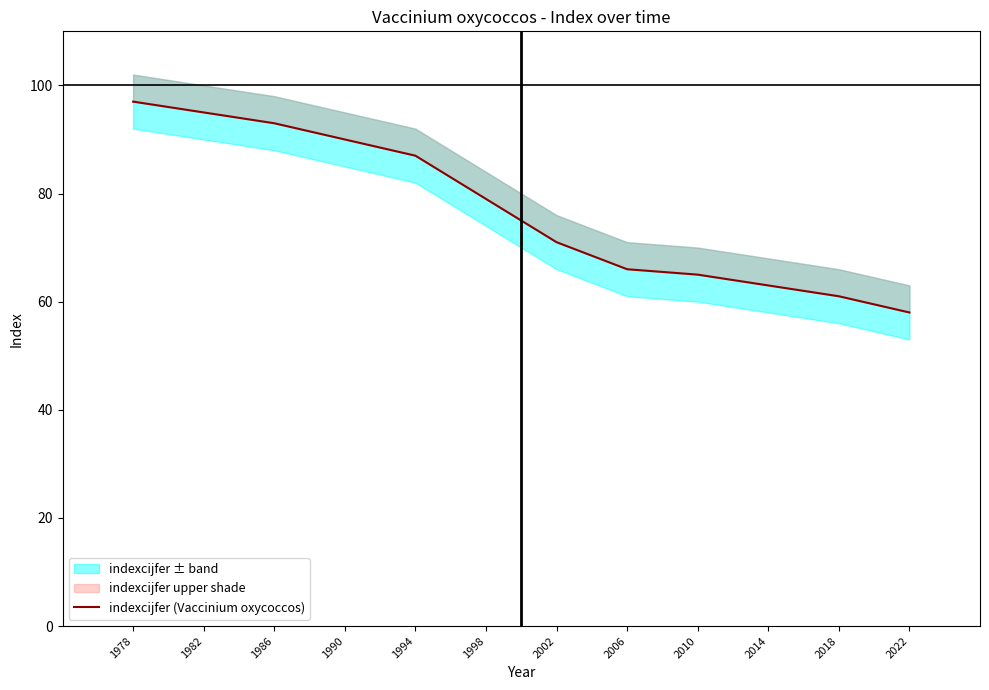

What is the value of the 11th point from the left?

61